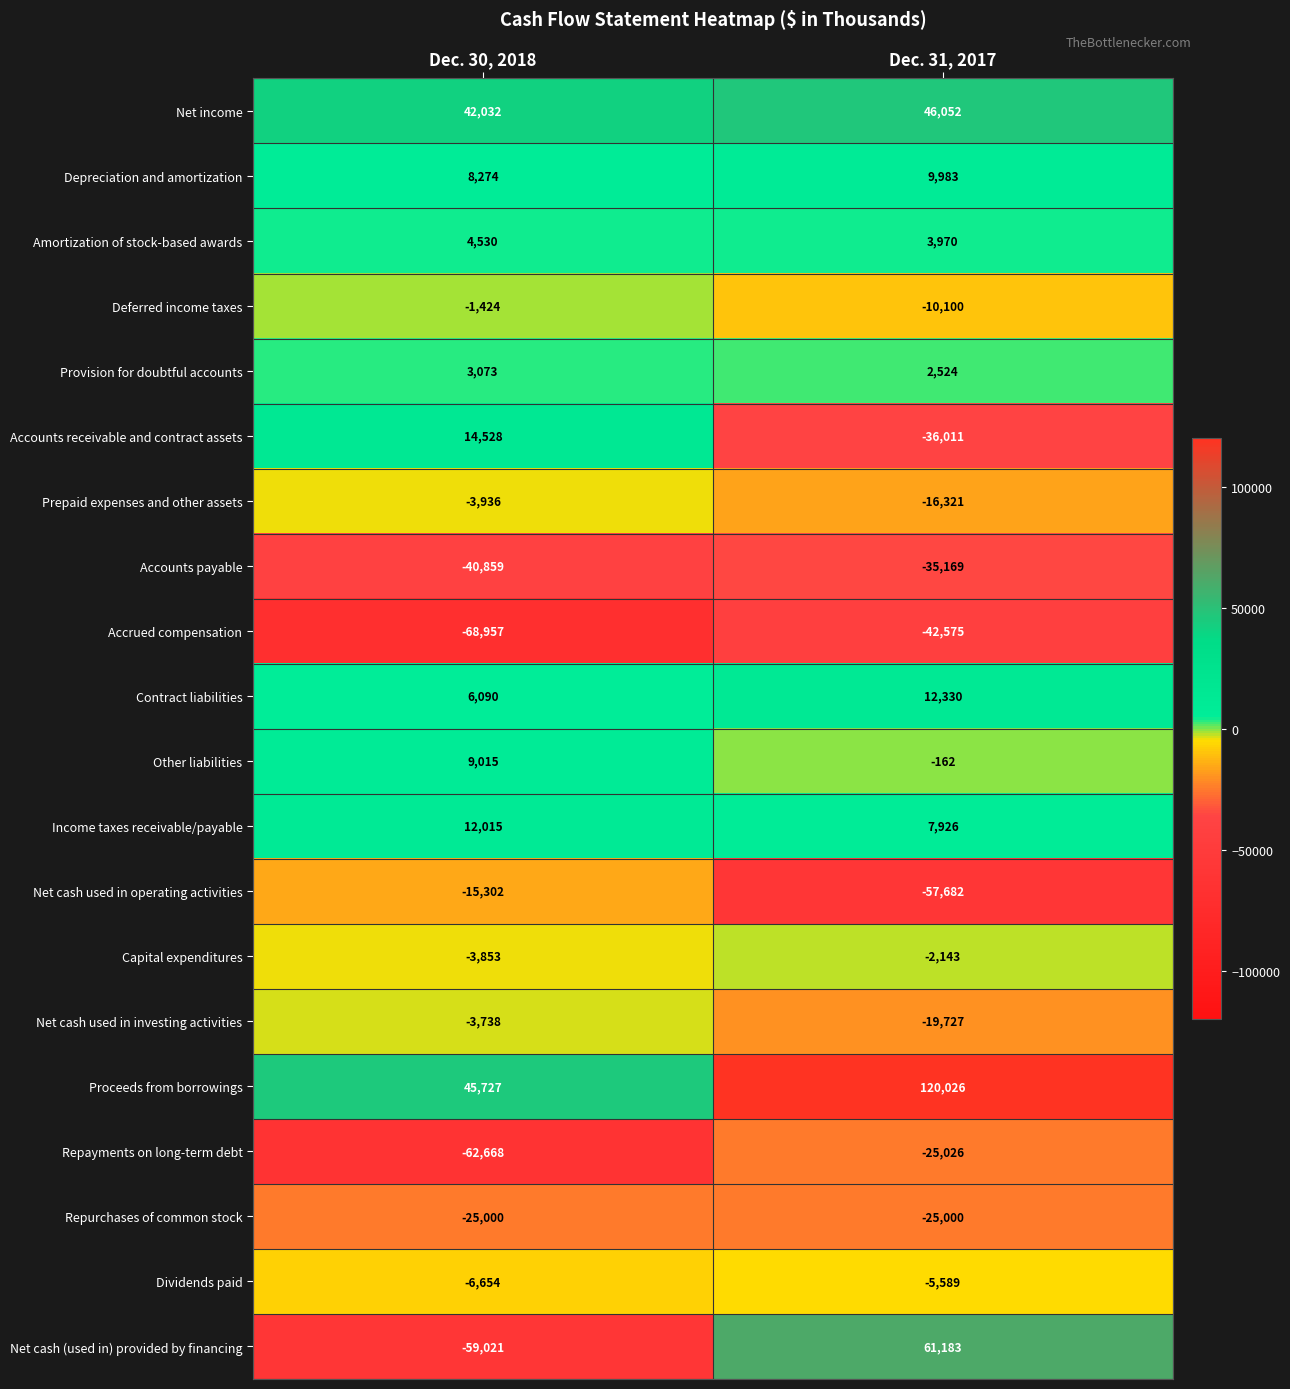

What is the lowest value of the Proceeds from borrowings series?

45727